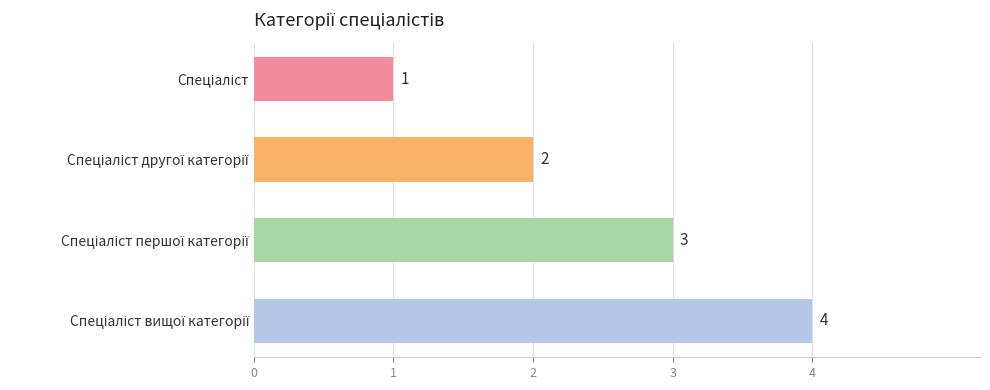

Are the bars horizontal?

Yes